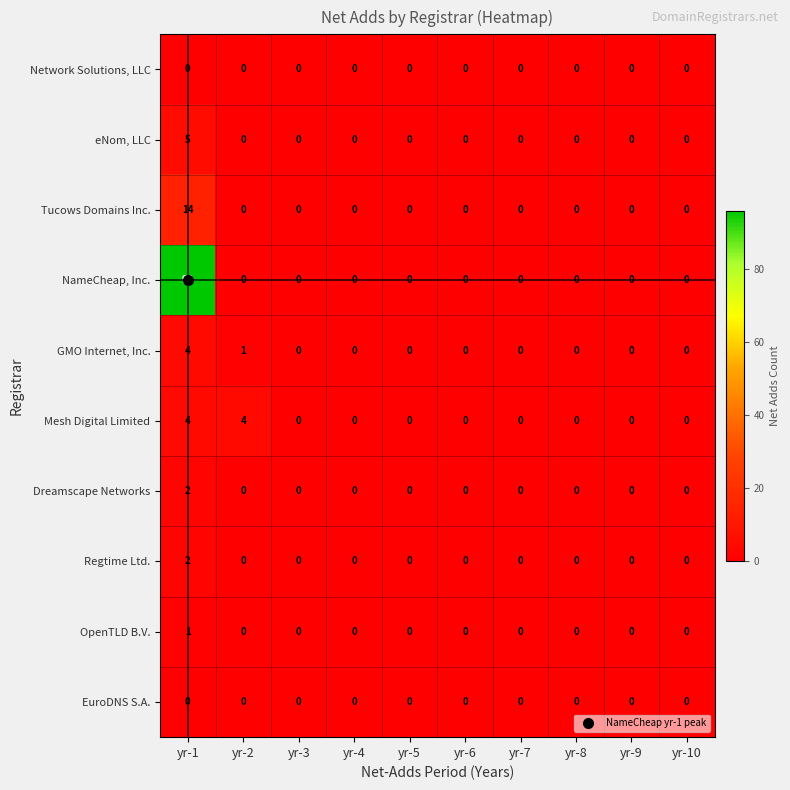

What is the difference between the maximum and minimum values in the eNom, LLC series?

5